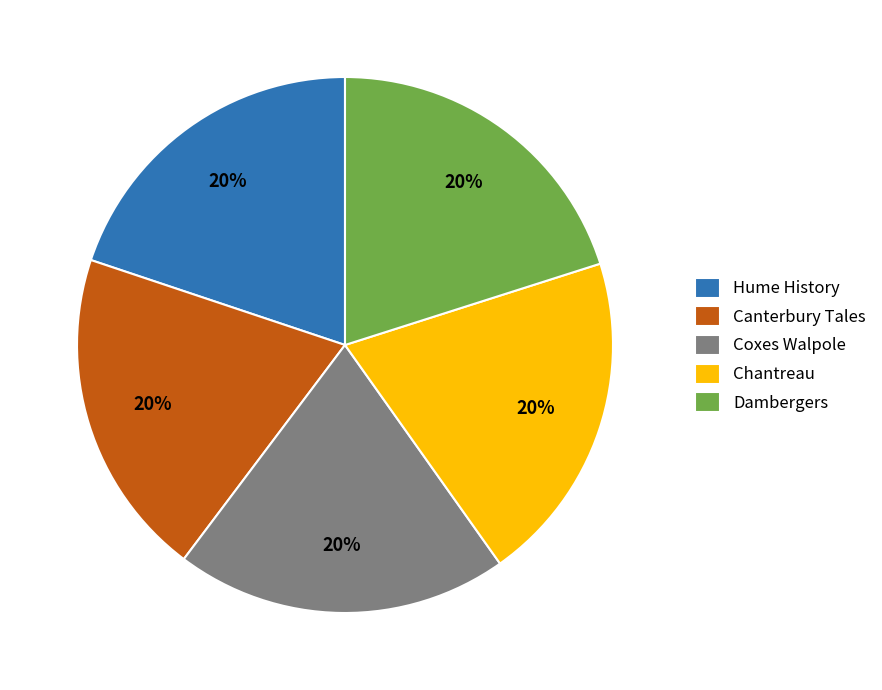

Approximately how many times larger is the value at Canterbury Tales compared to Hume History?

1.0